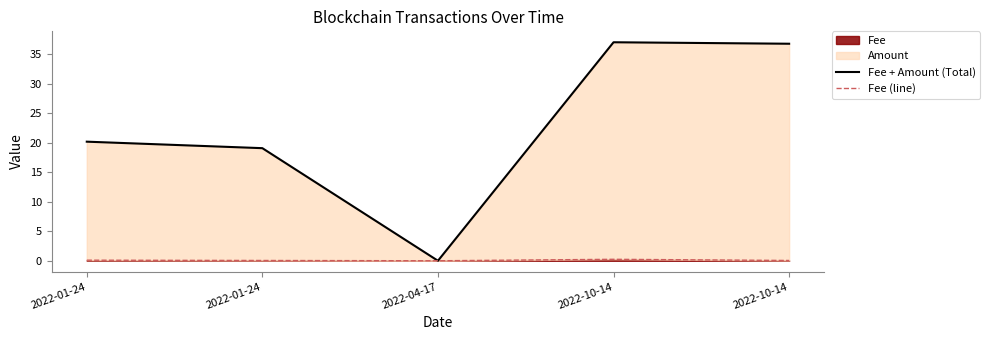

Reading left to right, extract all data points from this chart.

Fee + Amount (Total): 2022-01-24=20.2	2022-01-24=19.1	2022-04-17=0.0	2022-10-14=37.0	2022-10-14=36.7
Fee (line): 2022-01-24=0.1	2022-01-24=0.1	2022-04-17=0.0	2022-10-14=0.2	2022-10-14=0.1